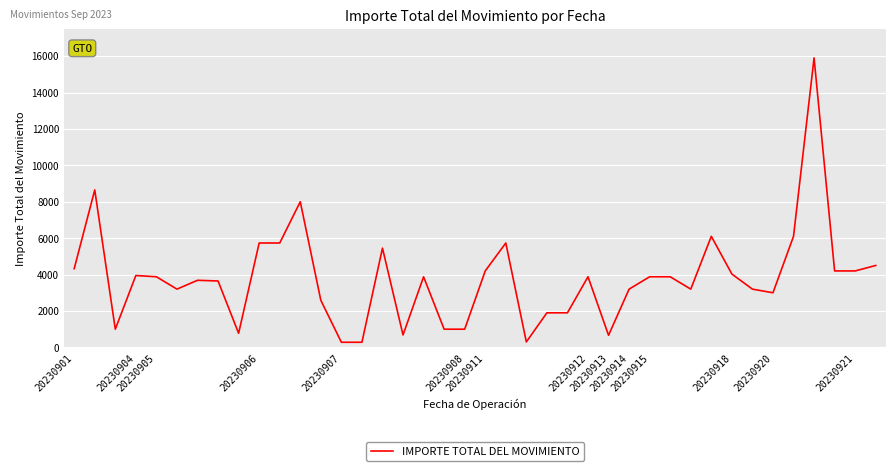

What is the greatest value displayed?

15900.0